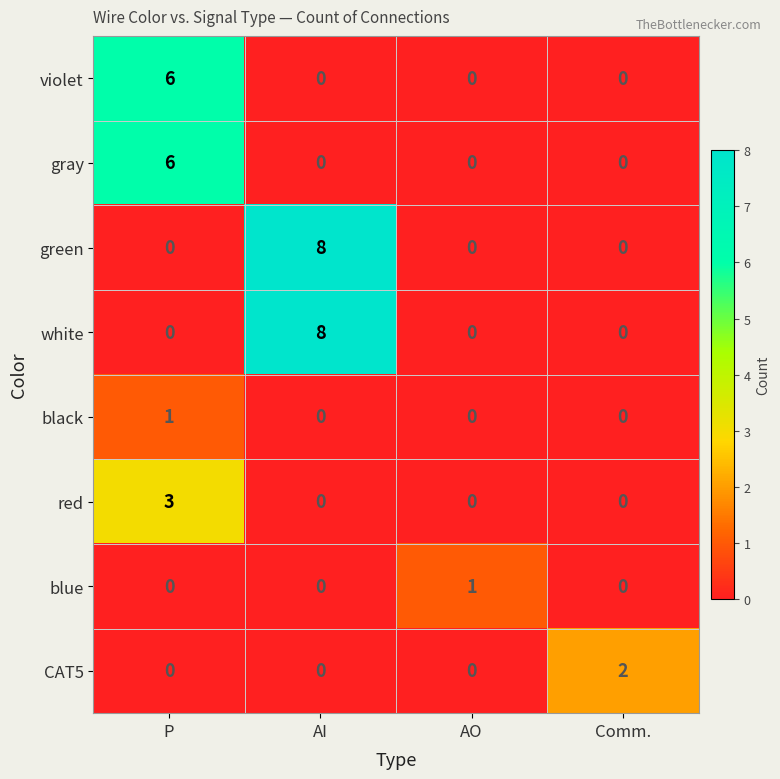

What is the highest value of the white series?

8